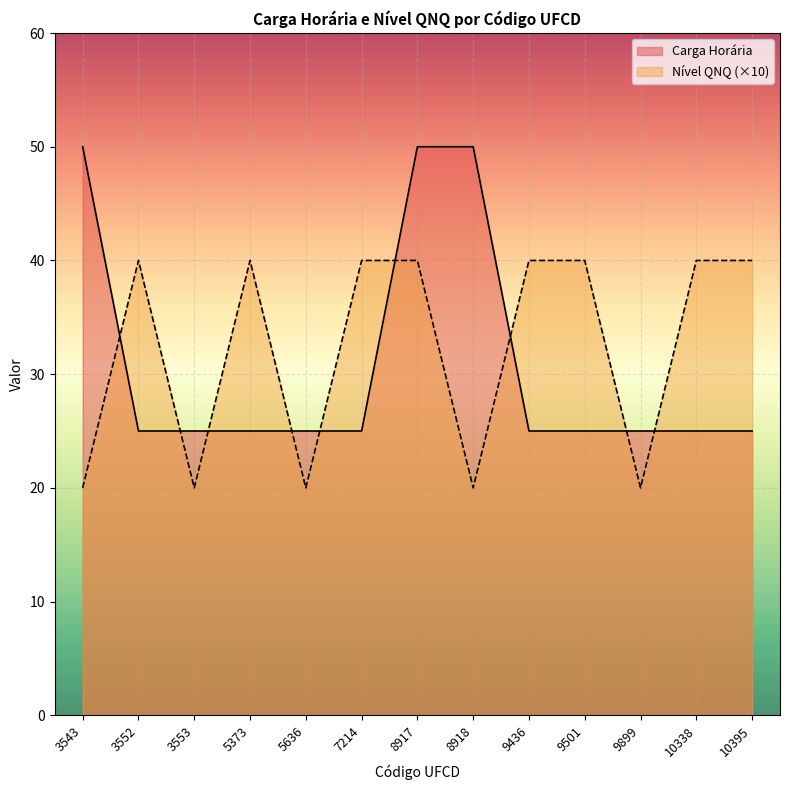

What is the difference between the second highest and second lowest values in the Nível QNQ (×10) series?

20